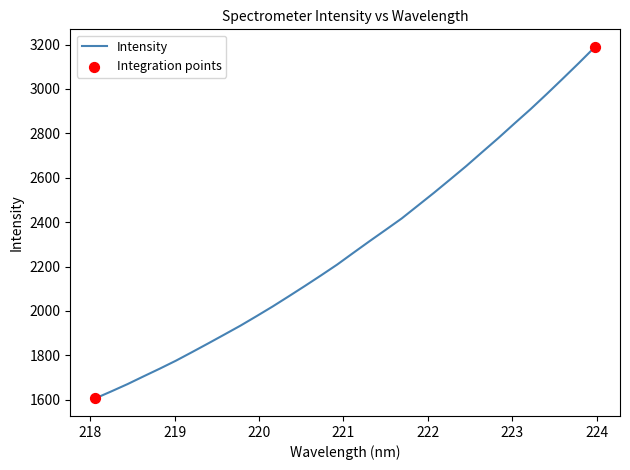

What is the maximum value shown in the chart?

3189.2